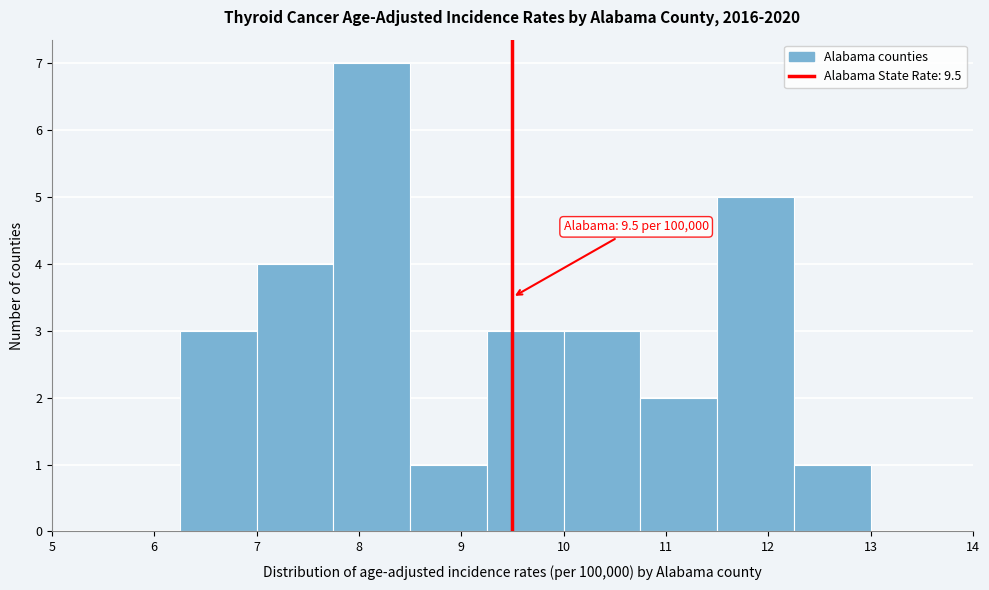

Over which range of the x-axis is the bar tallest?

7.75 to 8.50